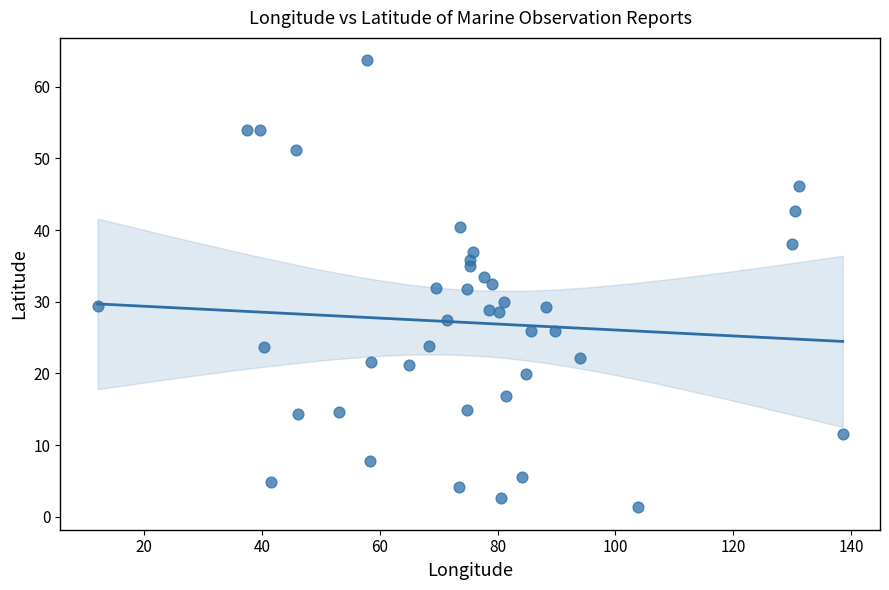

What is the range of Y values (max minus min)?

62.4